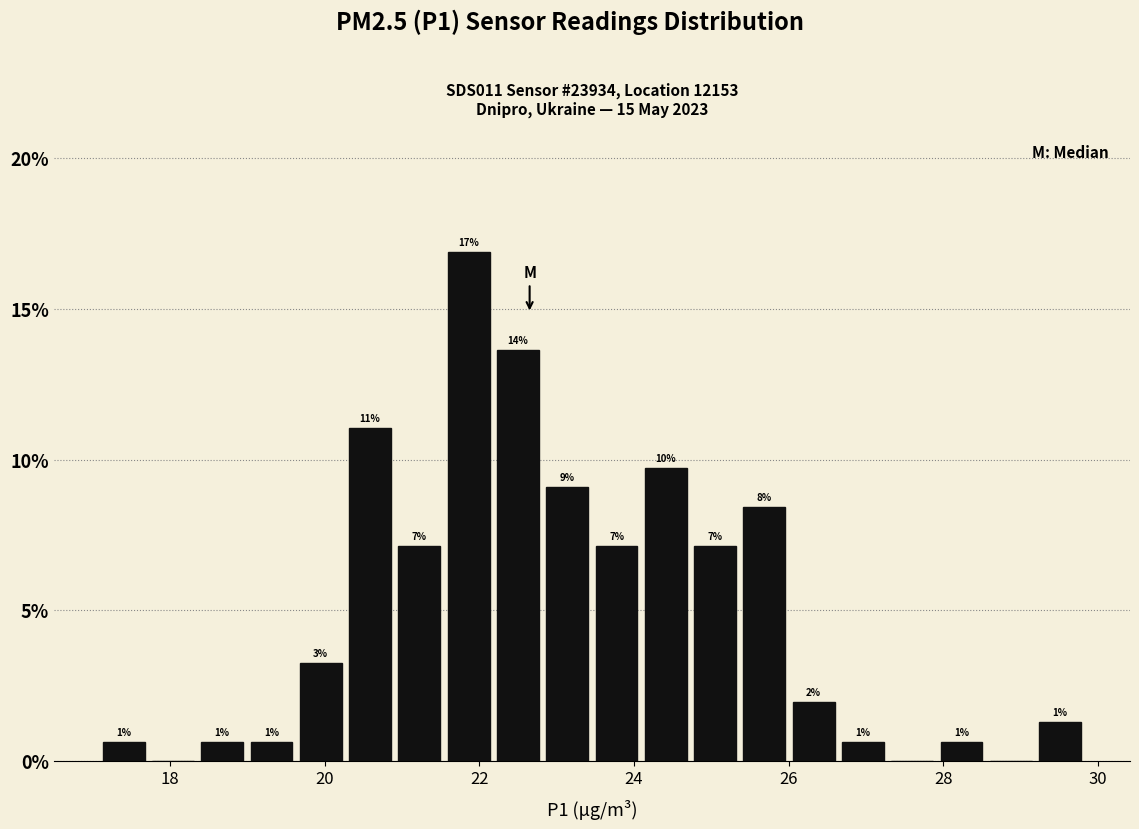

Read against the x-axis, roughly where is the centre of the tallest bar?

21.8